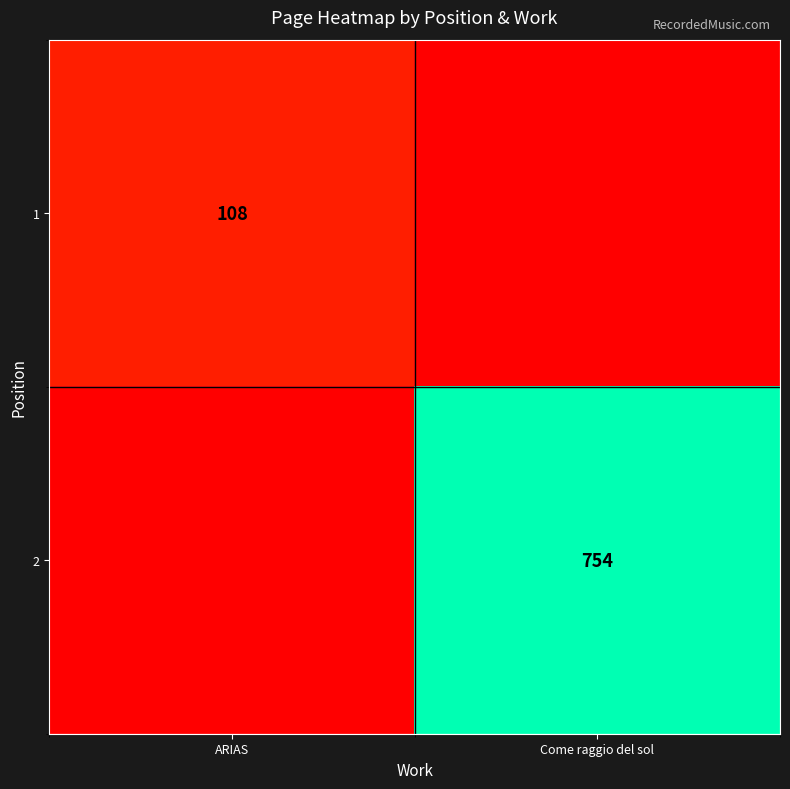

Is the value of 2 at Come raggio del sol greater than the value of 1 at ARIAS?

Yes